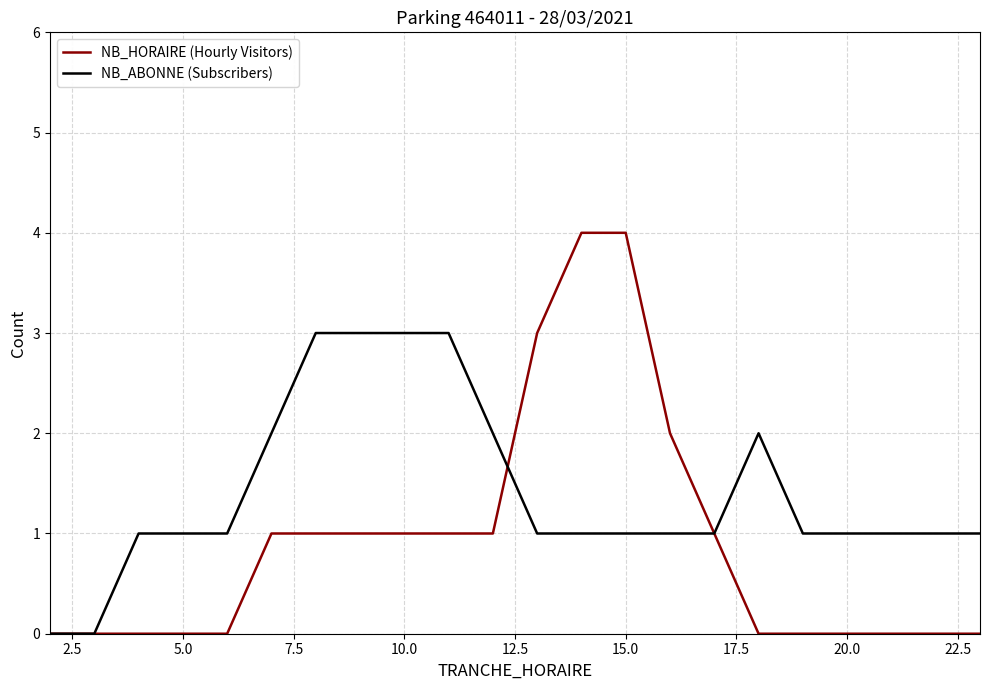

Rank the series by their average value, from highest to lowest.

NB_ABONNE (Subscribers), NB_HORAIRE (Hourly Visitors)